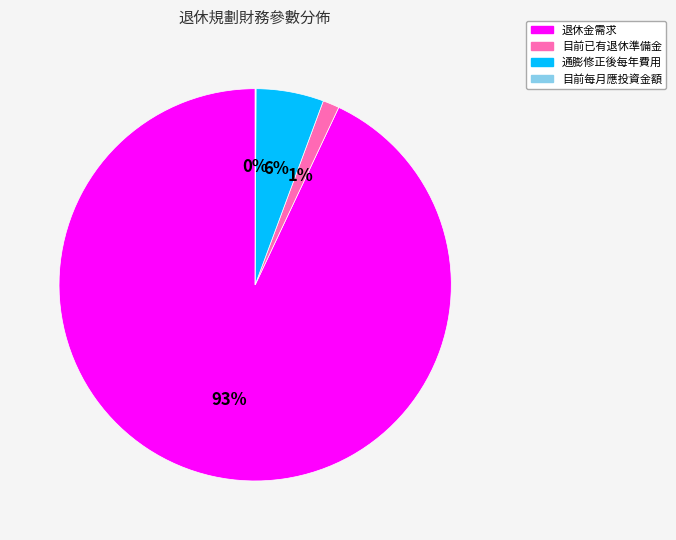

To the nearest percent, what is the difference between the largest and smallest slice percentages?

93%